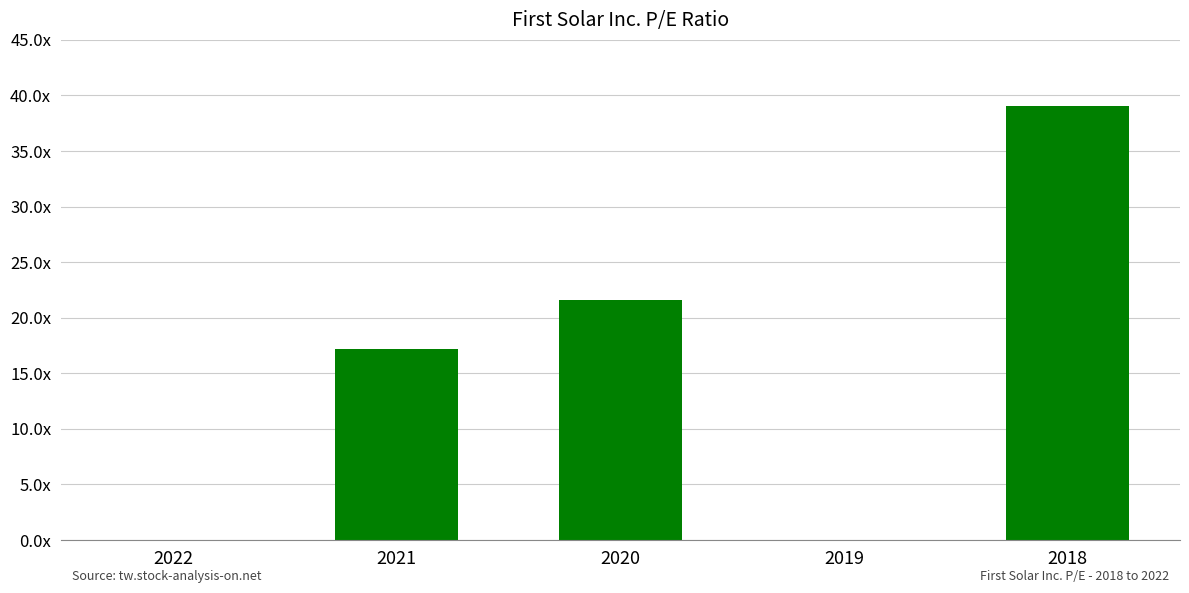

Are the bars horizontal?

No